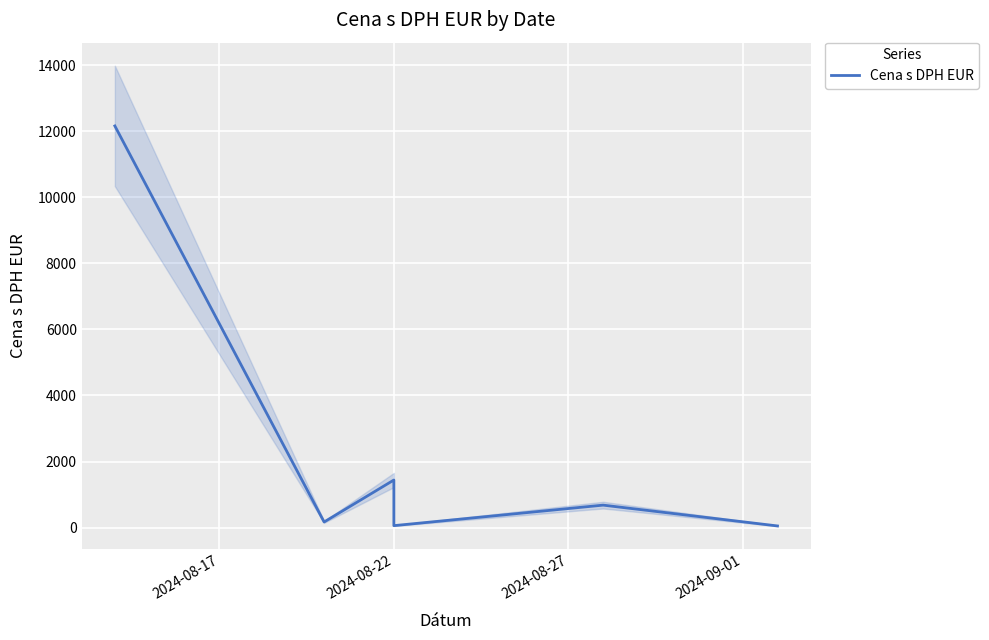

Does the chart display data point markers on the line(s)?

No